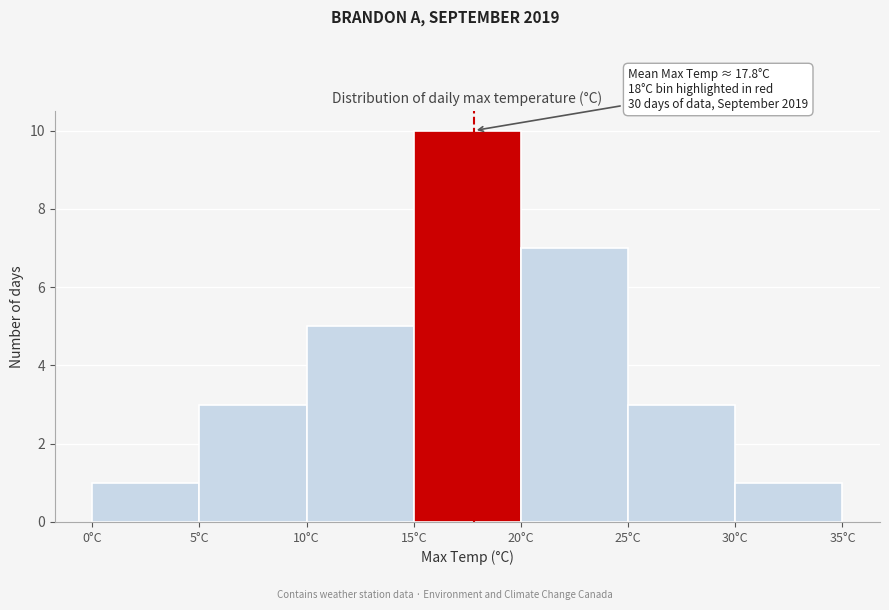

Over which range of the x-axis is the bar tallest?

15 to 20